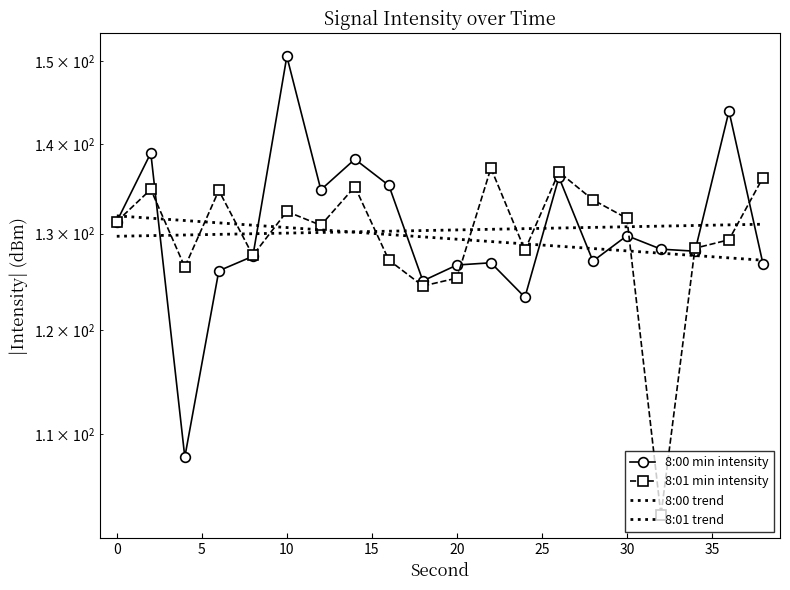

In 8:01 avg intensity, how many points are higher than both neighbors (excluding endpoints)?

6